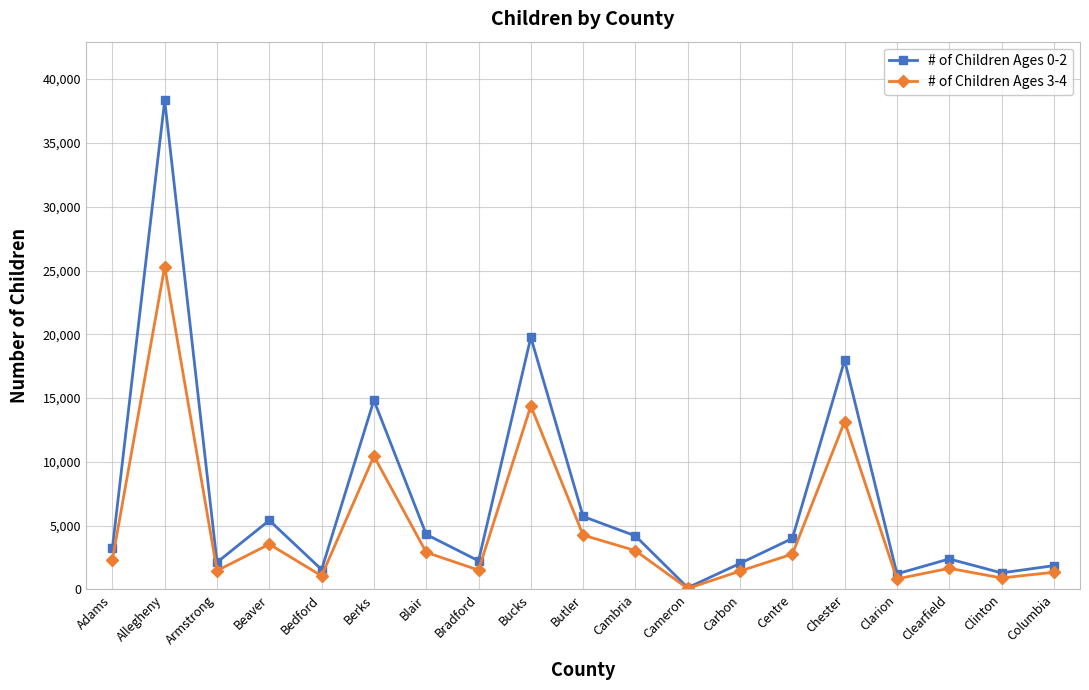

Is this an area chart (filled region under the line)?

No